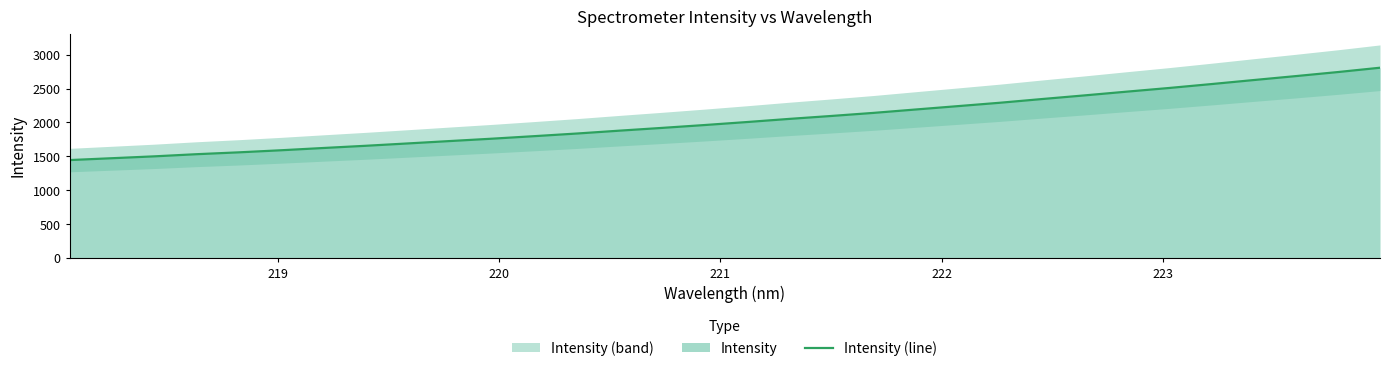

How many categories are shown in the chart?

32